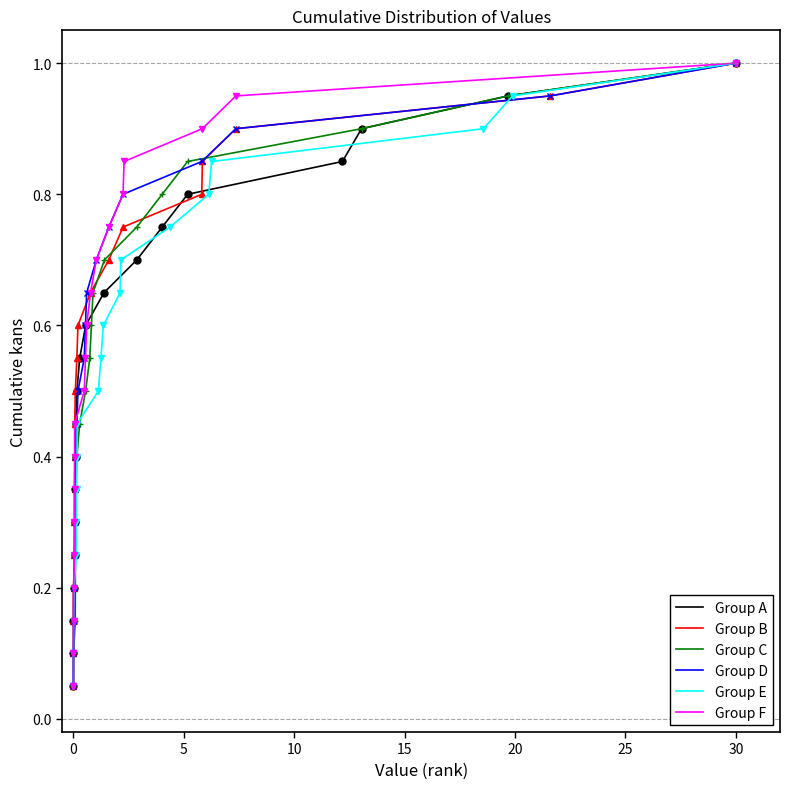

What is the smallest value displayed?

0.1